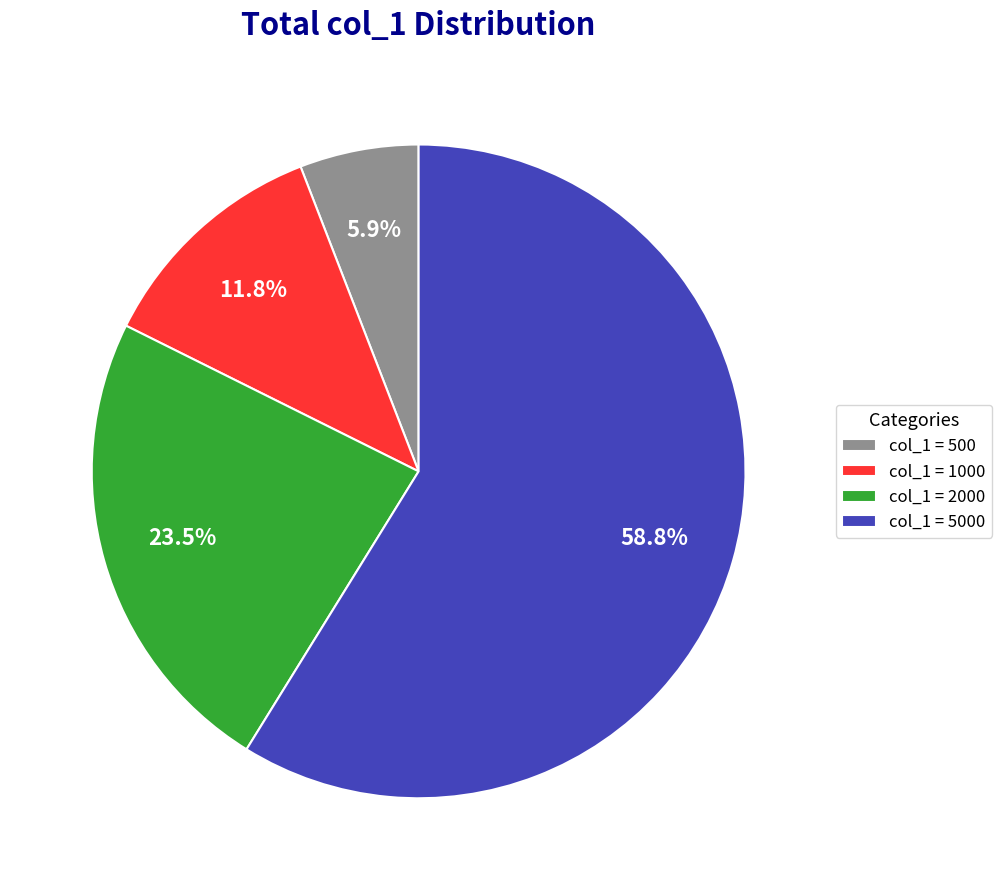

Between col_1 = 500 and col_1 = 1000, which is larger?

col_1 = 1000